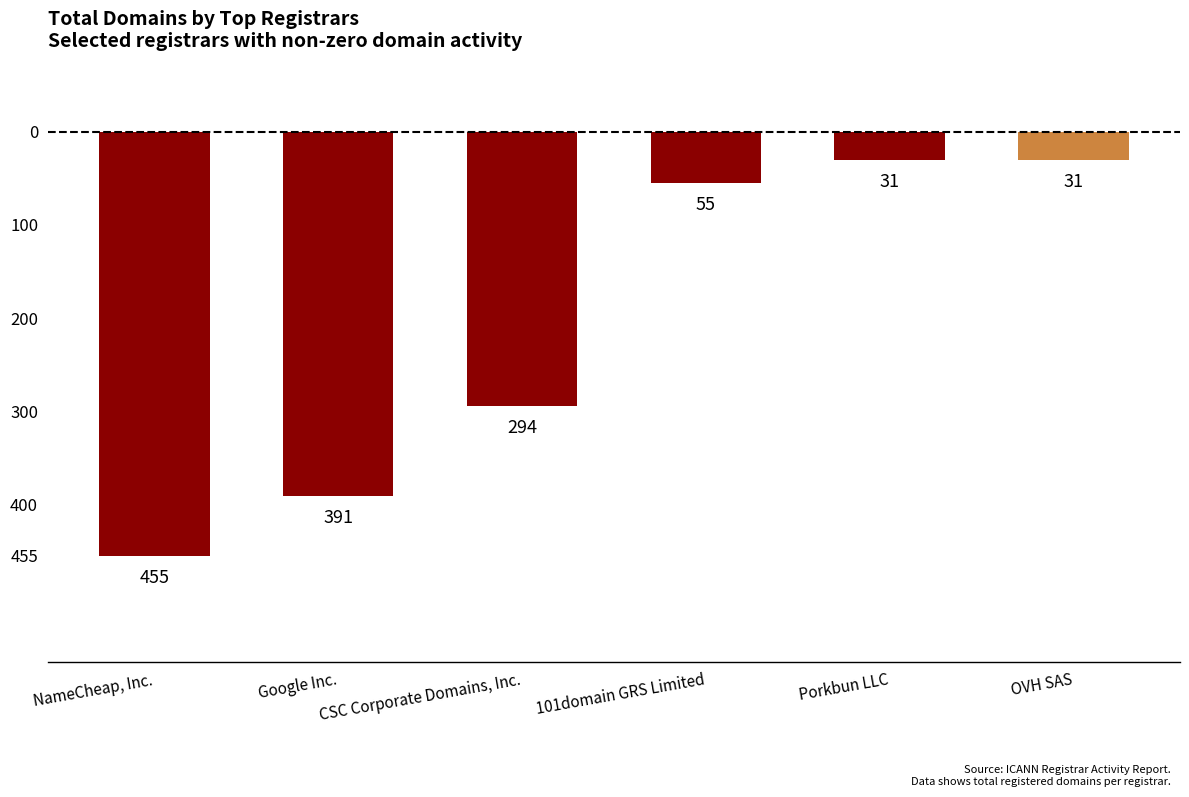

Are the bars horizontal?

No